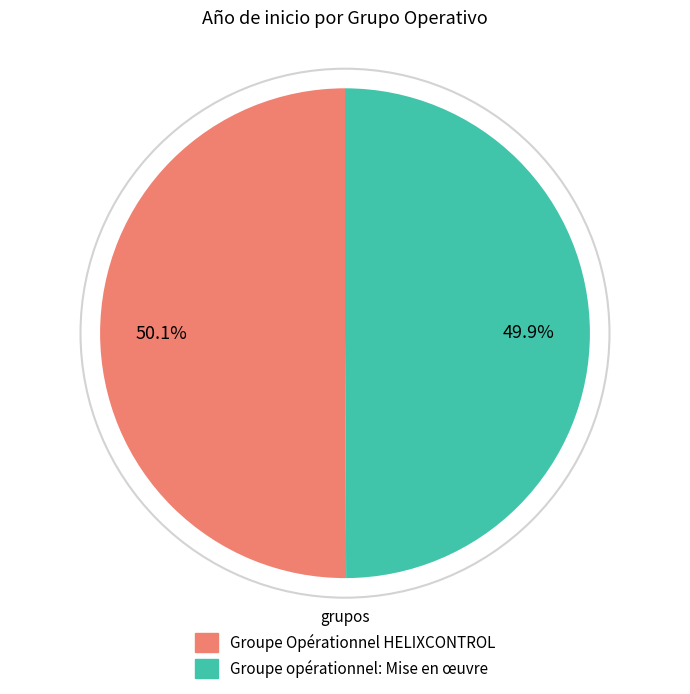

Does any single category account for the majority?

Yes